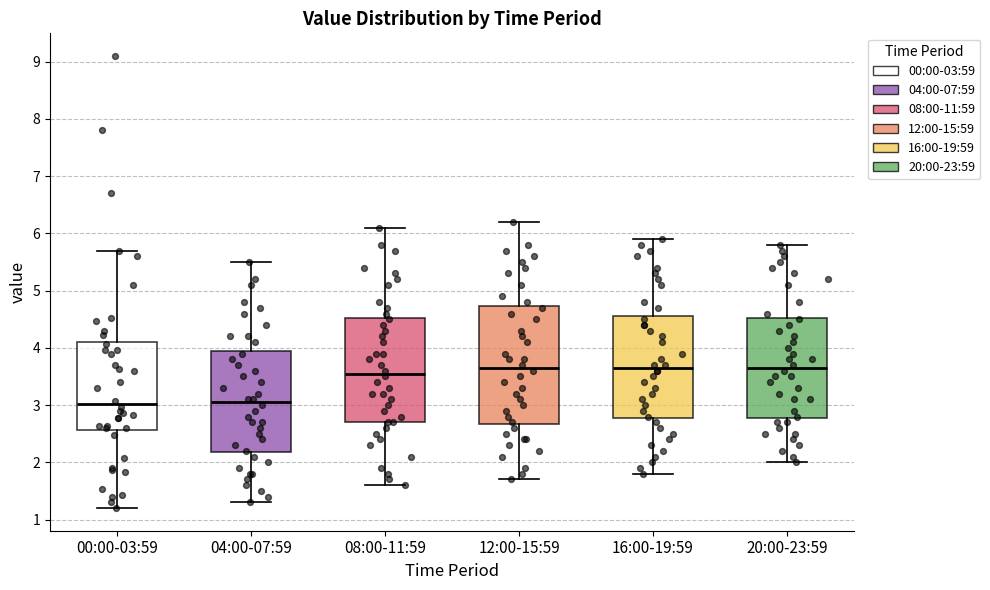

Reading left to right, read every box against the y-axis: the position of its median line, the range the box covers, and the ends of its whiskers. The values are not printed on the chart, so give them approximately, as read against the axis.

00:00-03:59: median 3.0, box 2.6 to 4.1, whiskers 1.2 to 5.7
04:00-07:59: median 3.1, box 2.2 to 4.0, whiskers 1.3 to 5.5
08:00-11:59: median 3.6, box 2.7 to 4.5, whiskers 1.6 to 6.1
12:00-15:59: median 3.7, box 2.7 to 4.7, whiskers 1.7 to 6.2
16:00-19:59: median 3.7, box 2.8 to 4.6, whiskers 1.8 to 5.9
20:00-23:59: median 3.7, box 2.8 to 4.5, whiskers 2.0 to 5.8